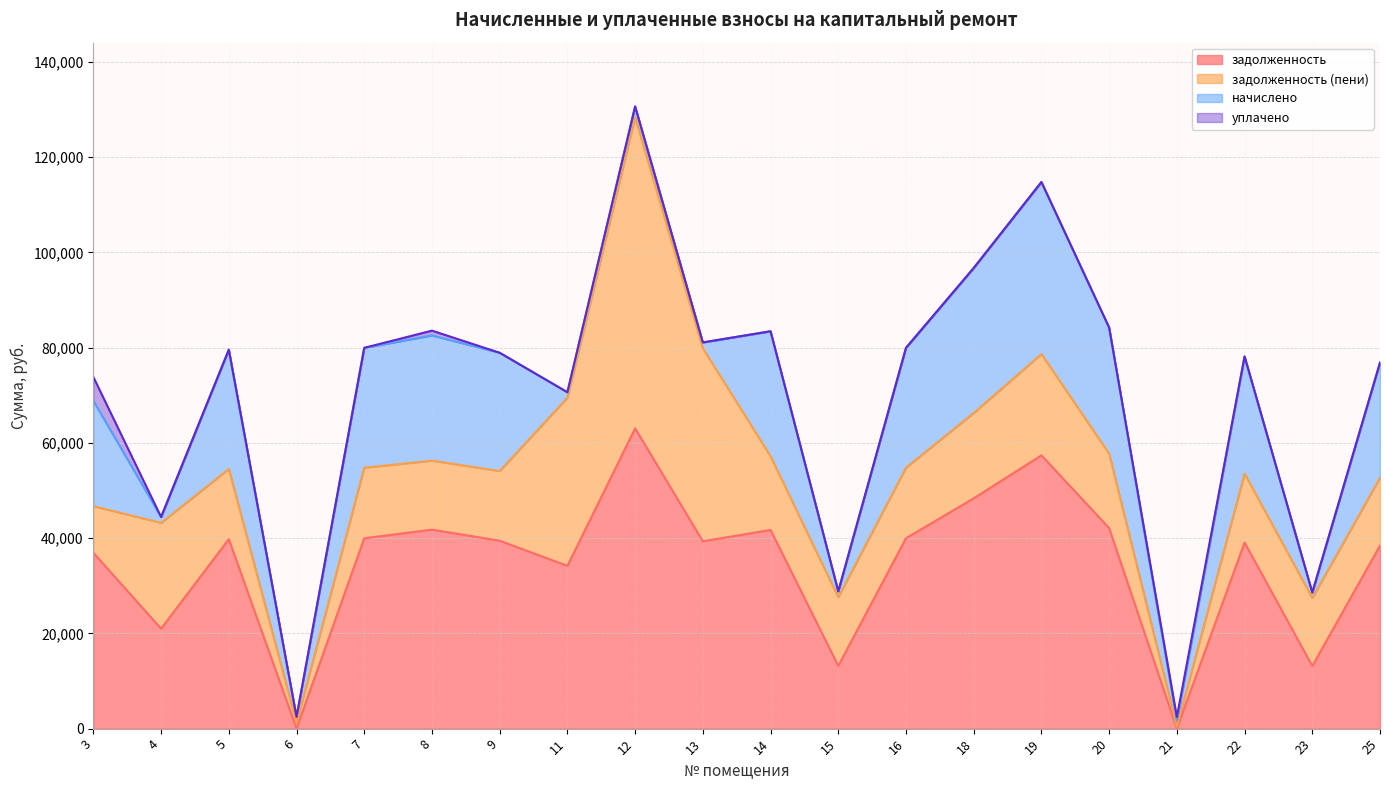

What is the total value across all series at 19?

114767.3